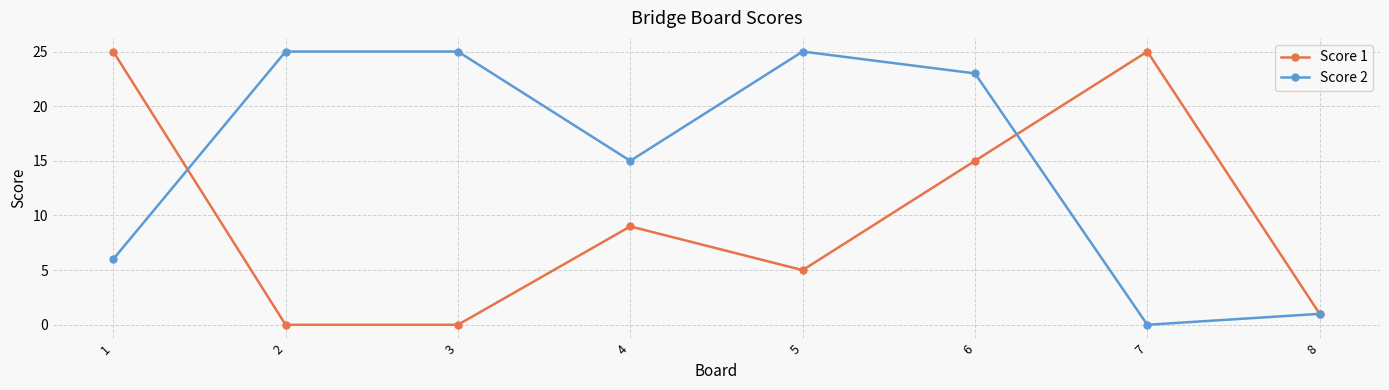

What is the sum of all Score 1 values?

80